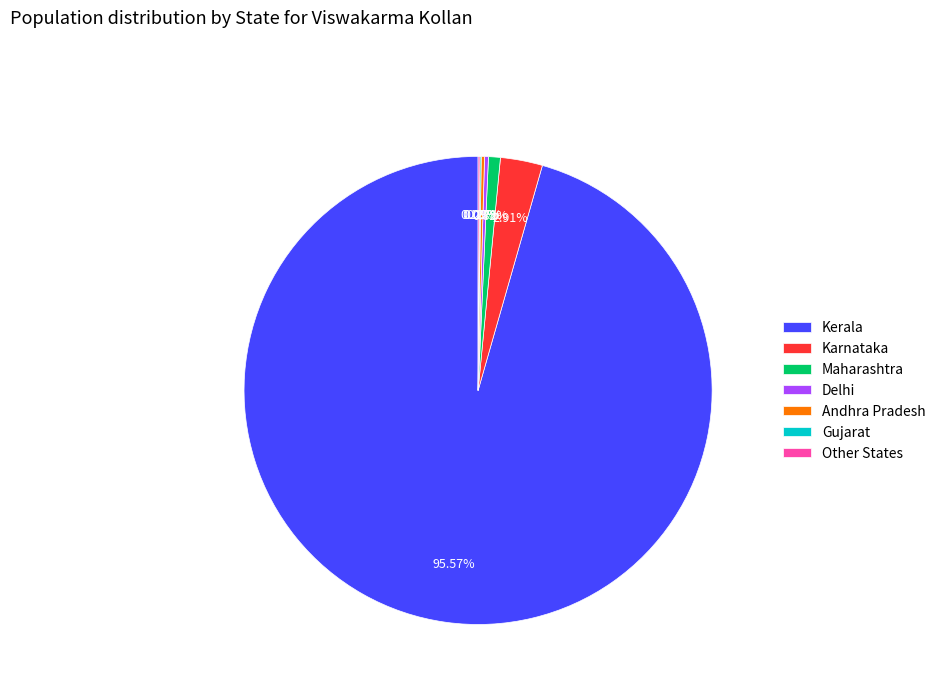

What is the largest slice in the pie chart?

Kerala